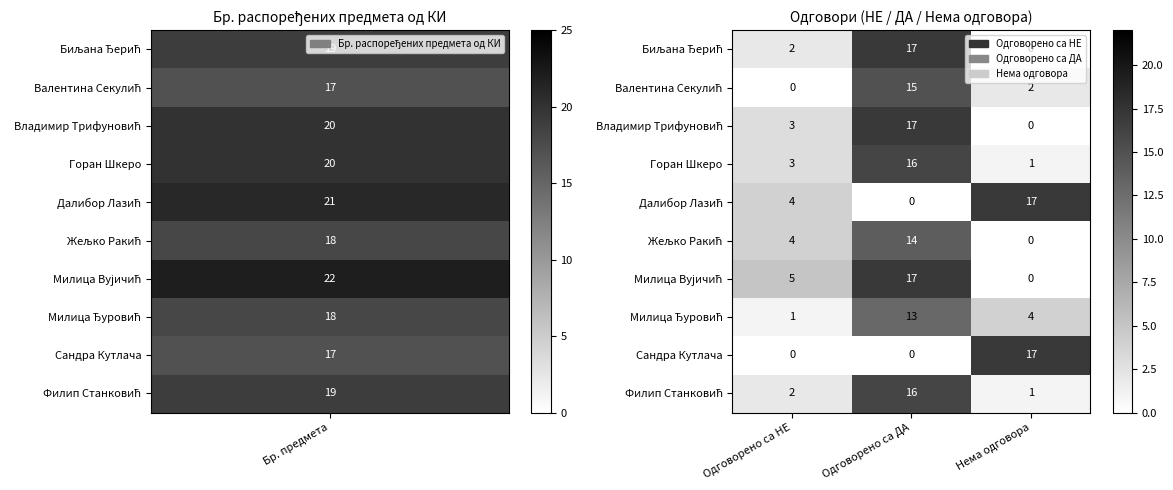

What is the difference between the highest and lowest values at Одговорено са НЕ?

5